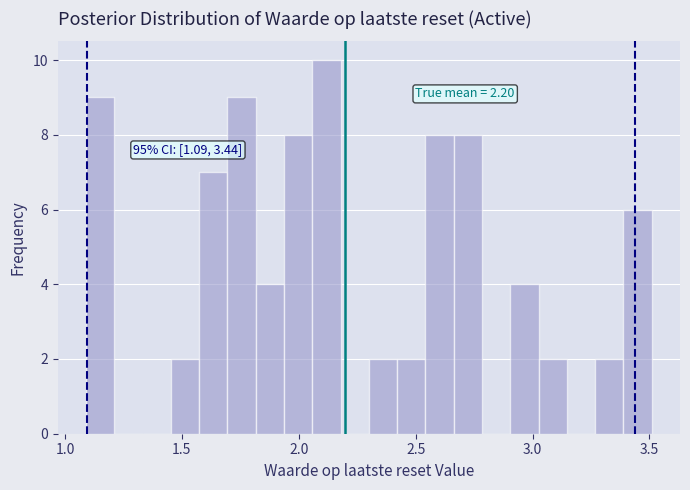

Around what value on the x-axis is the tallest bar? Give the approximate position of its centre, as read against the axis.

2.10